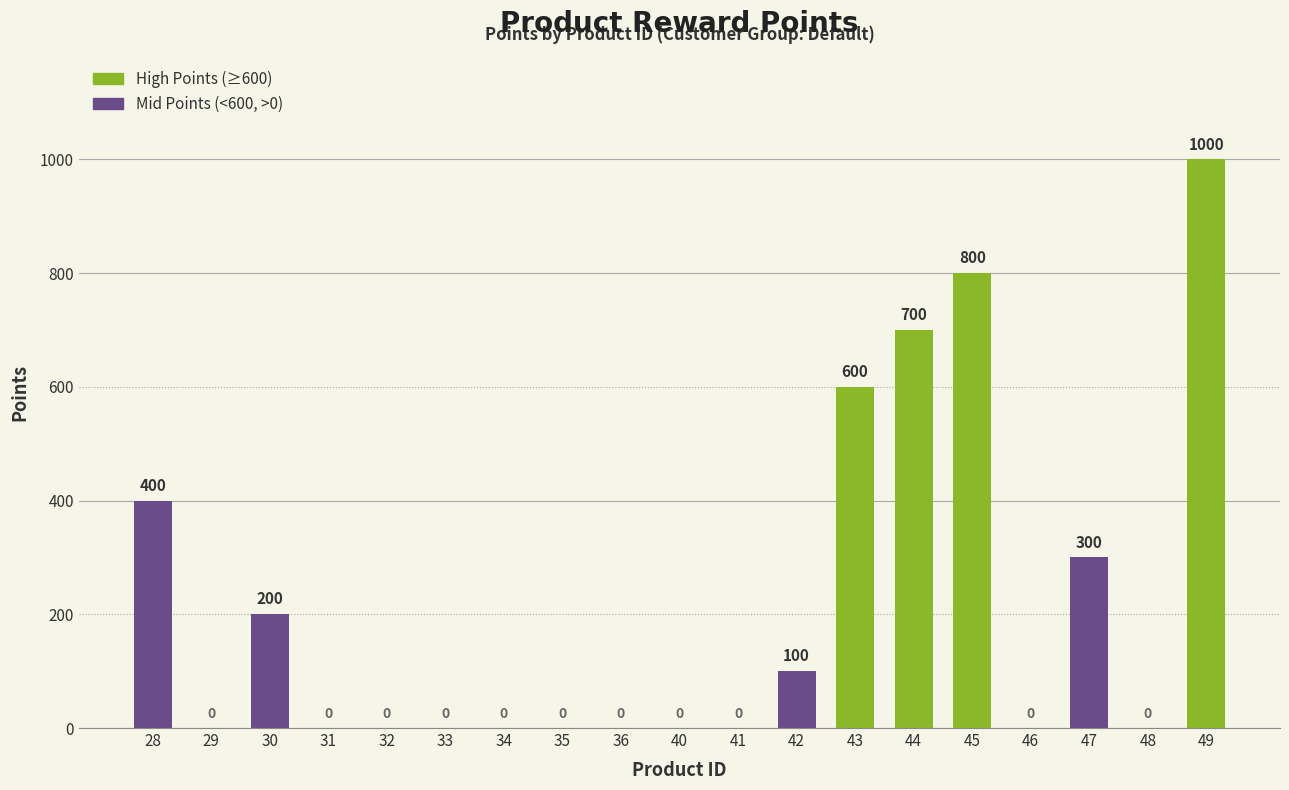

At which label is the value closest to 500?

28